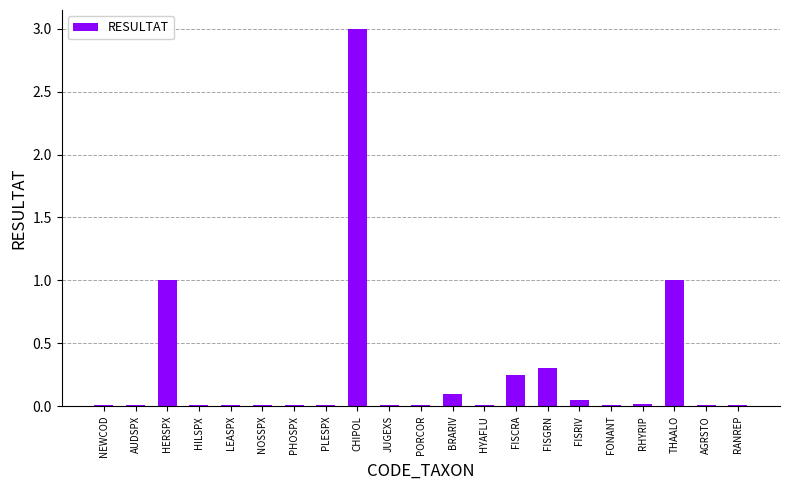

Are the bars horizontal?

No